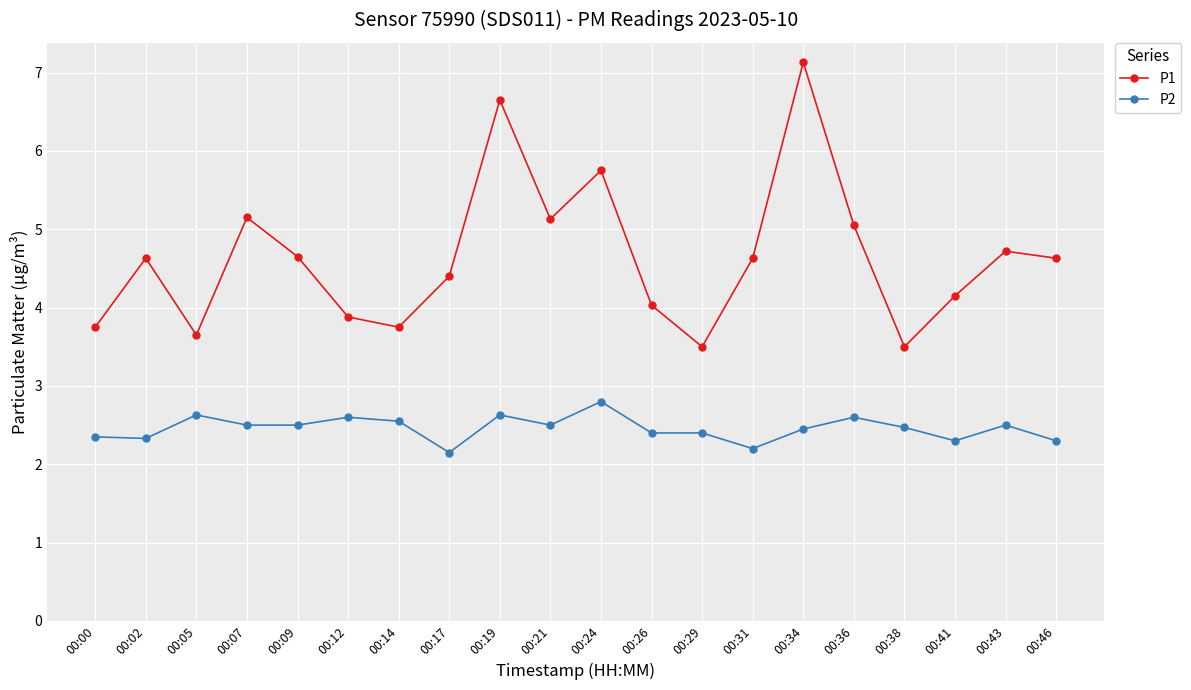

What are all the series names shown in the legend?

P1, P2